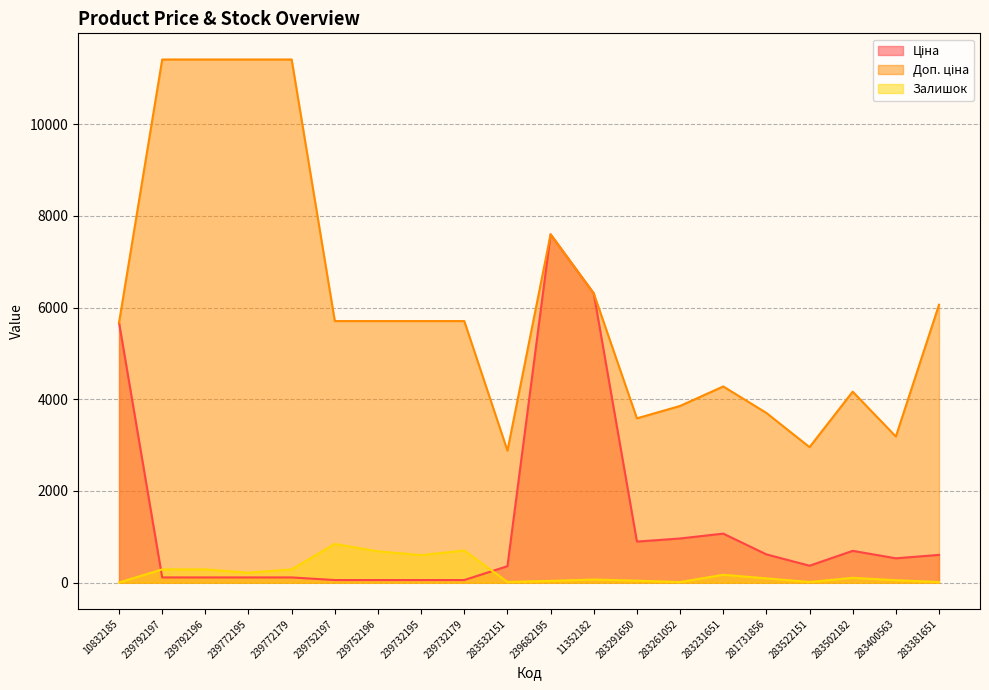

Where is the first local maximum for Залишок?

239792196